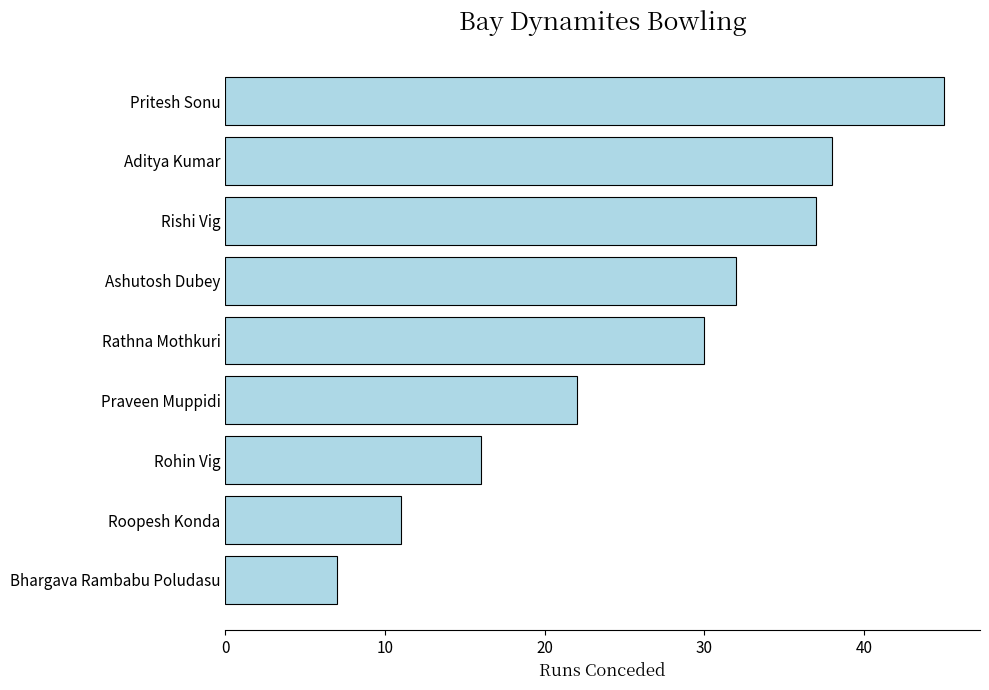

What is the change in value from Bhargava Rambabu Poludasu to Rishi Vig?

+30